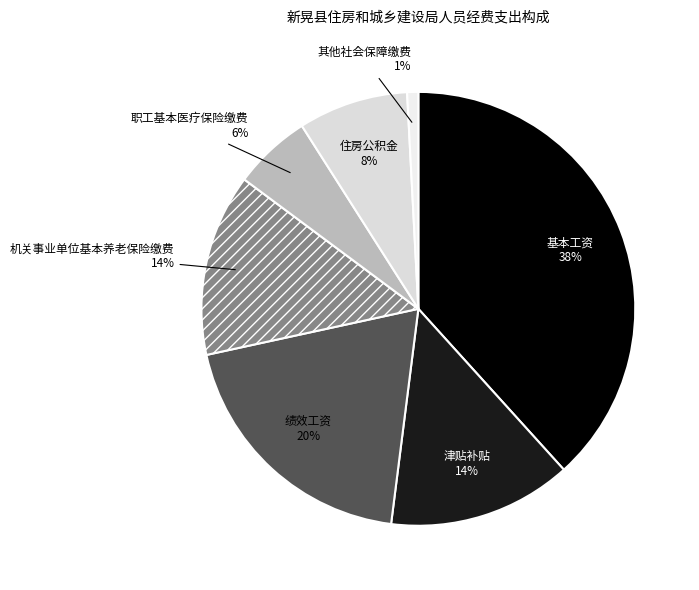

To the nearest percent, what percentage of the pie is 津贴补贴?

14%